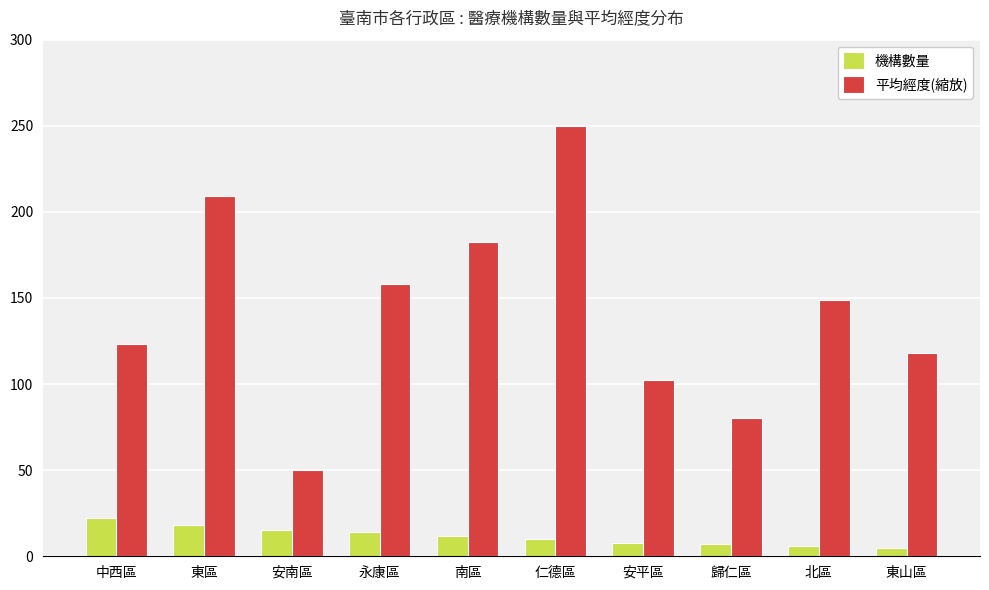

How many values in the 平均經度(縮放) series exceed 148?

5